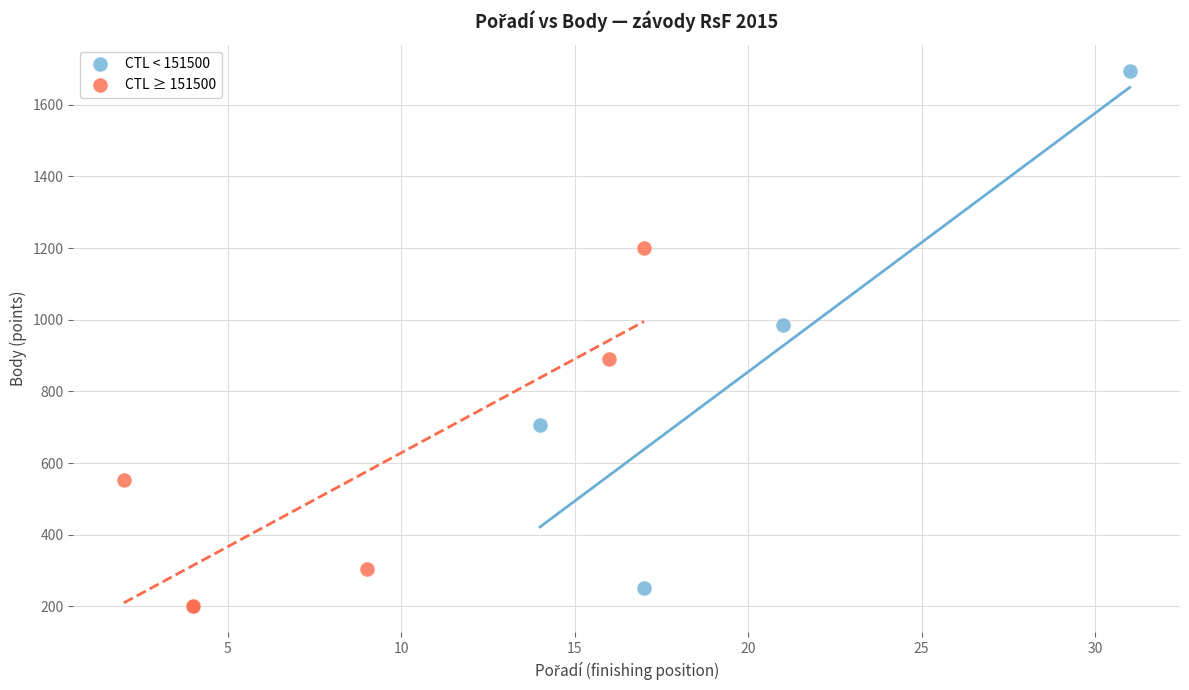

Which series has the largest Y range (max minus min)?

CTL < 151500